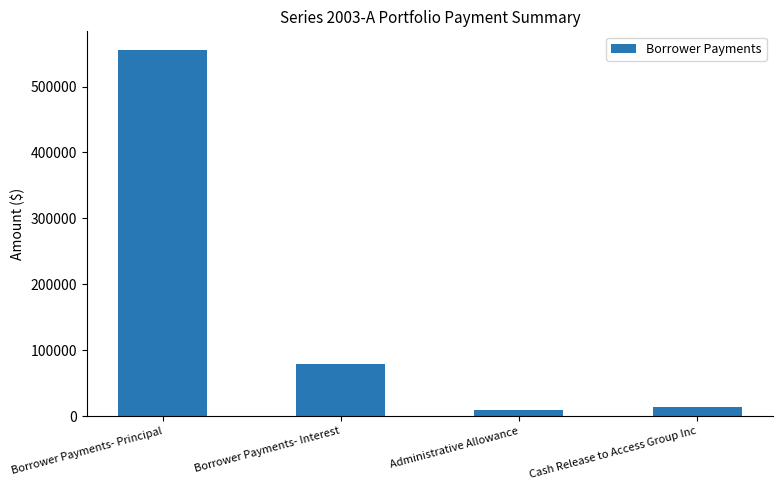

What is the approximate value at Borrower Payments- Principal?

555979.9